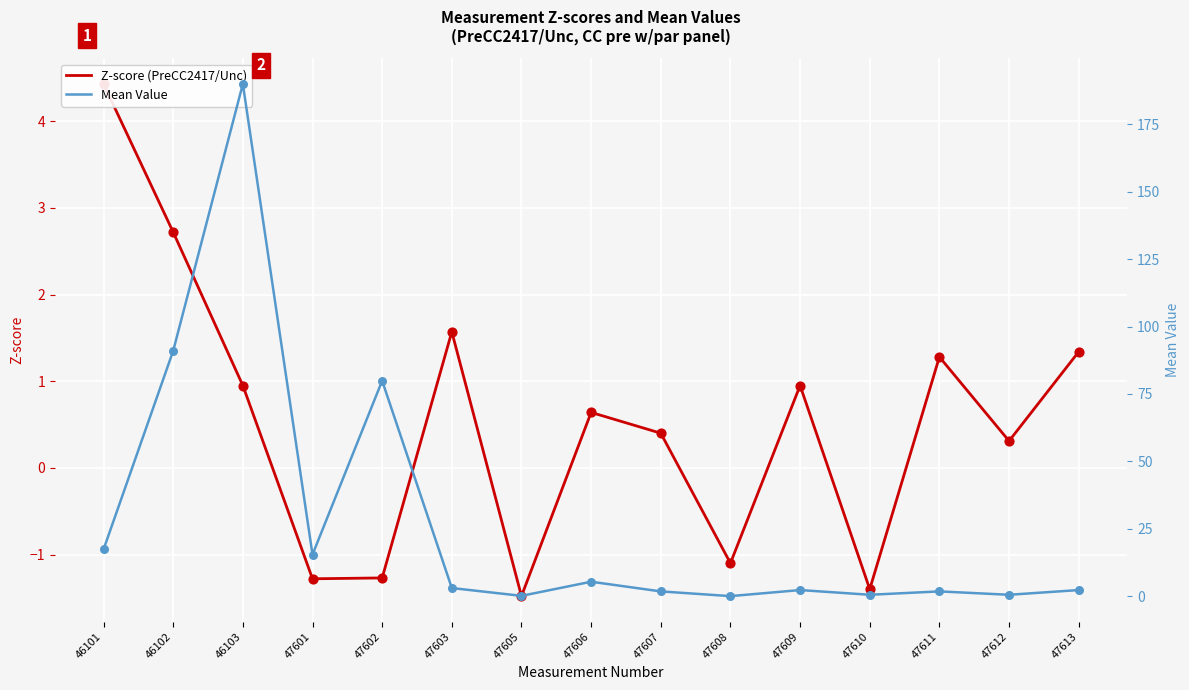

Is the value of Mean Value at 46102 greater than the value of Z-score (PreCC2417/Unc) at 47608?

Yes